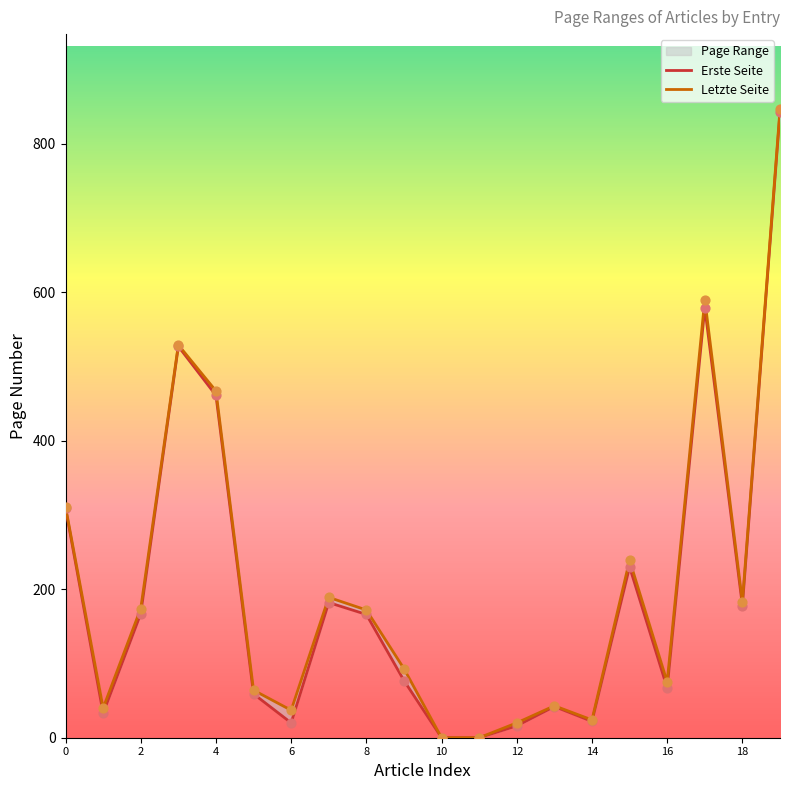

Is the value of Erste Seite at 14 greater than the value of Letzte Seite at 14?

No